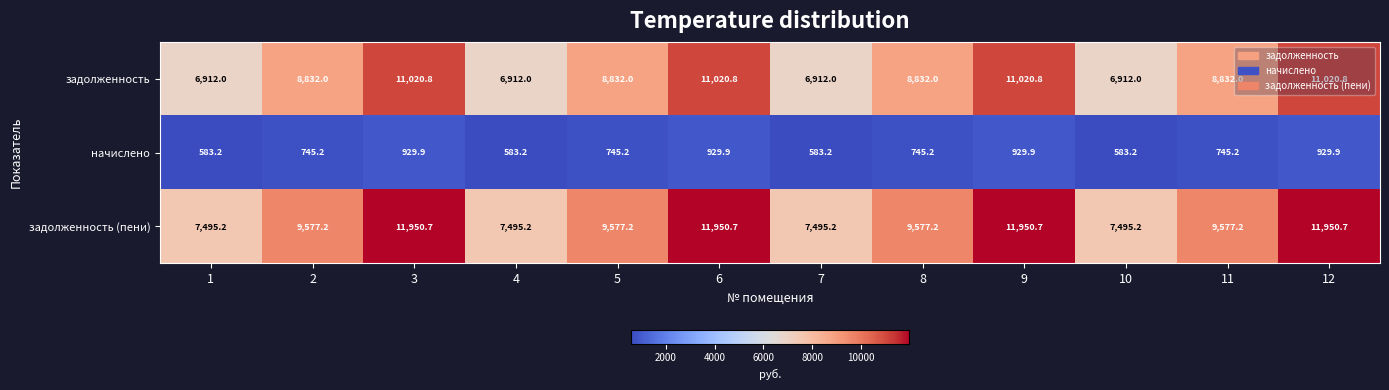

Which series has the largest range (max minus min)?

задолженность (пени)